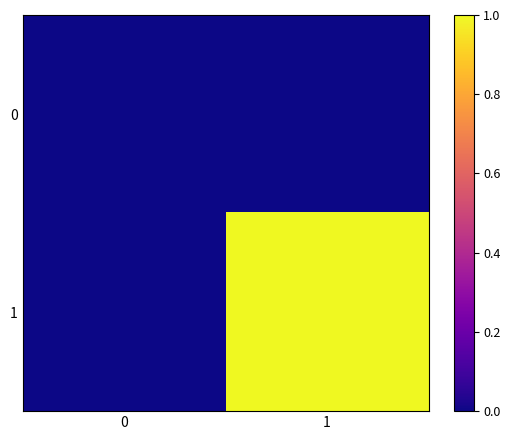

What is the greatest value displayed?

1.0